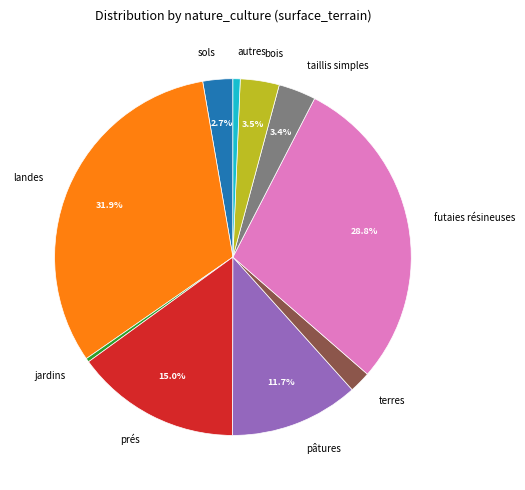

Does prés account for over 50% of the chart?

No